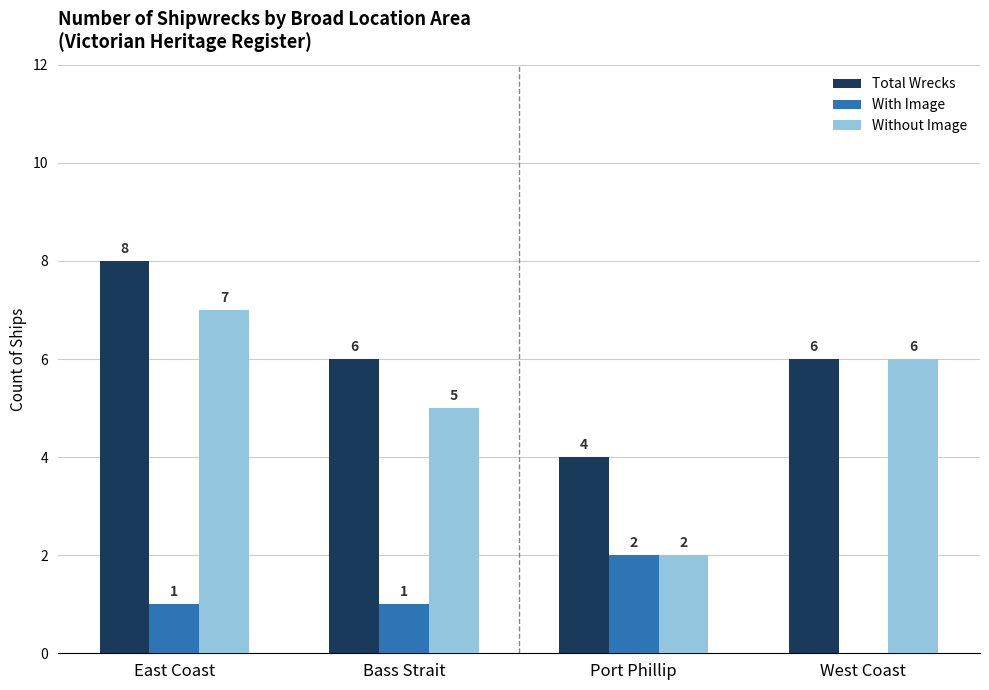

Between Bass Strait and Port Phillip, which series saw the biggest shift?

Without Image